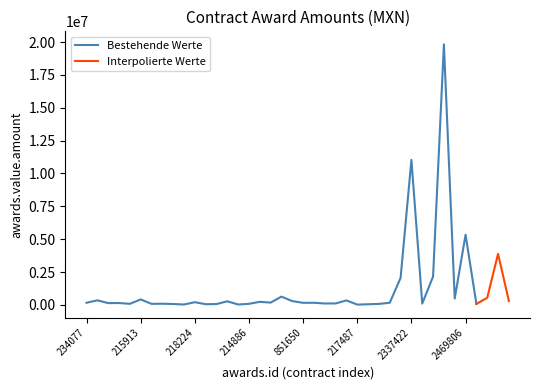

True or false: the data shows 15316.3 at 851668.

False